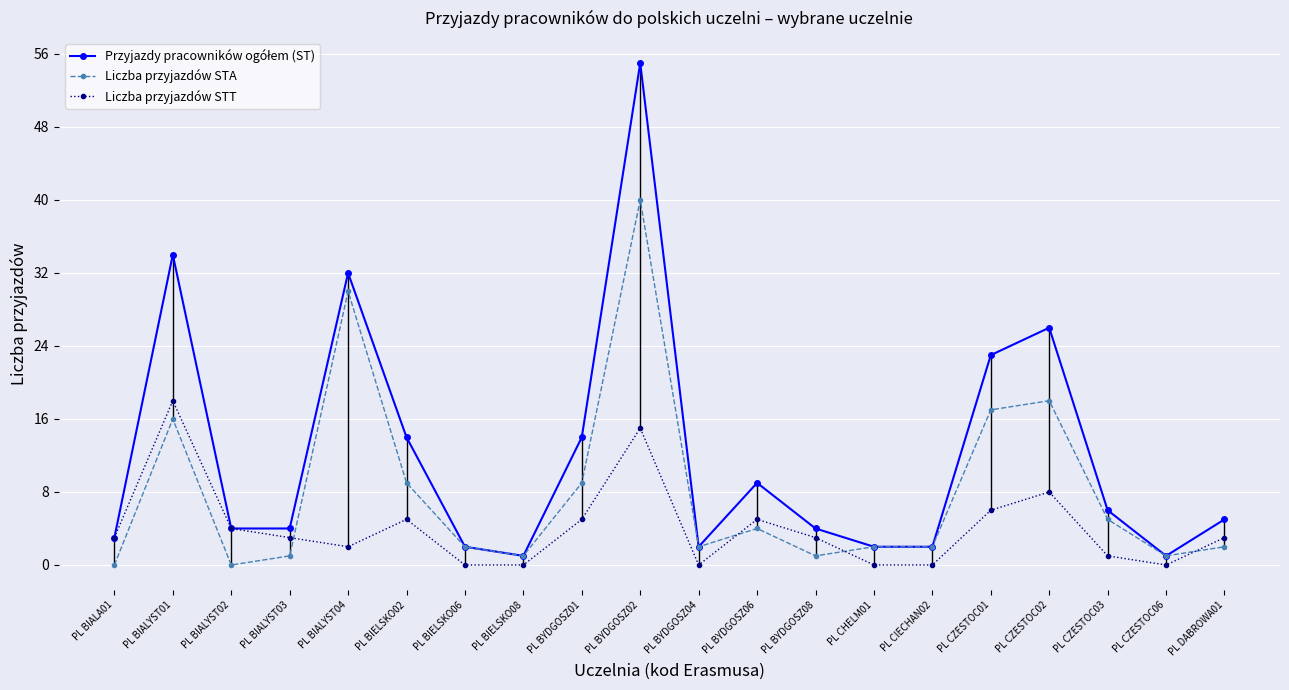

Reading left to right, extract all data points from this chart.

Przyjazdy pracowników ogółem (ST): 3	34	4	4	32	14	2	1	14	55	2	9	4	2	2	23	26	6	1	5
Liczba przyjazdów STA: 0	16	0	1	30	9	2	1	9	40	2	4	1	2	2	17	18	5	1	2
Liczba przyjazdów STT: 3	18	4	3	2	5	0	0	5	15	0	5	3	0	0	6	8	1	0	3